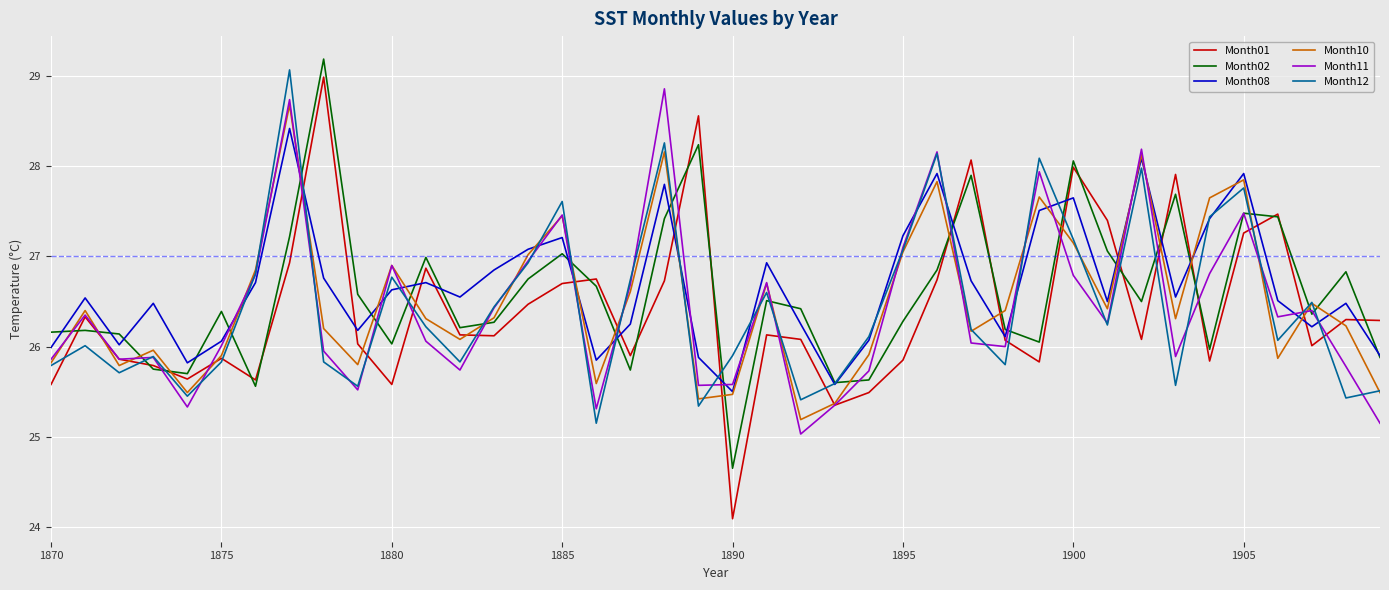

What is the greatest value displayed?

29.2